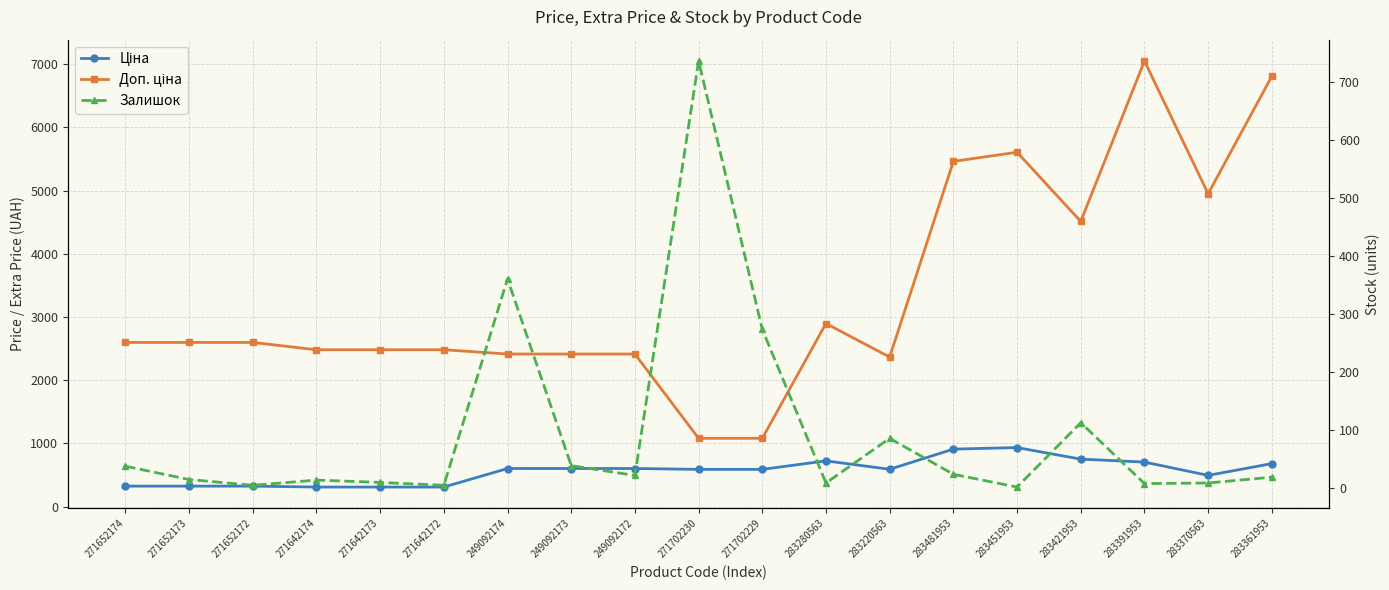

What is the label of the 11th point from the right?

249092172